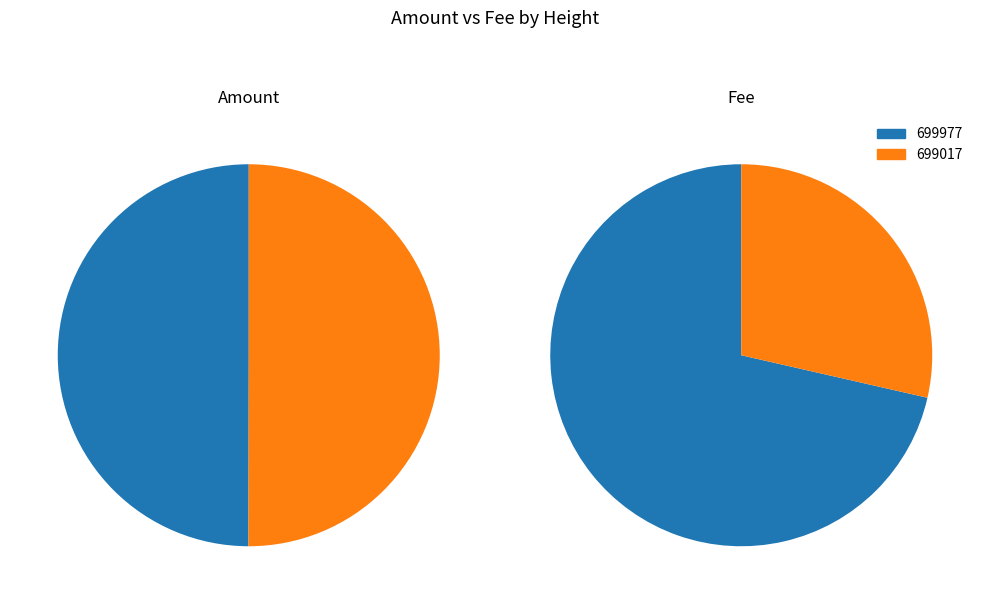

How many slices are in this pie chart?

2